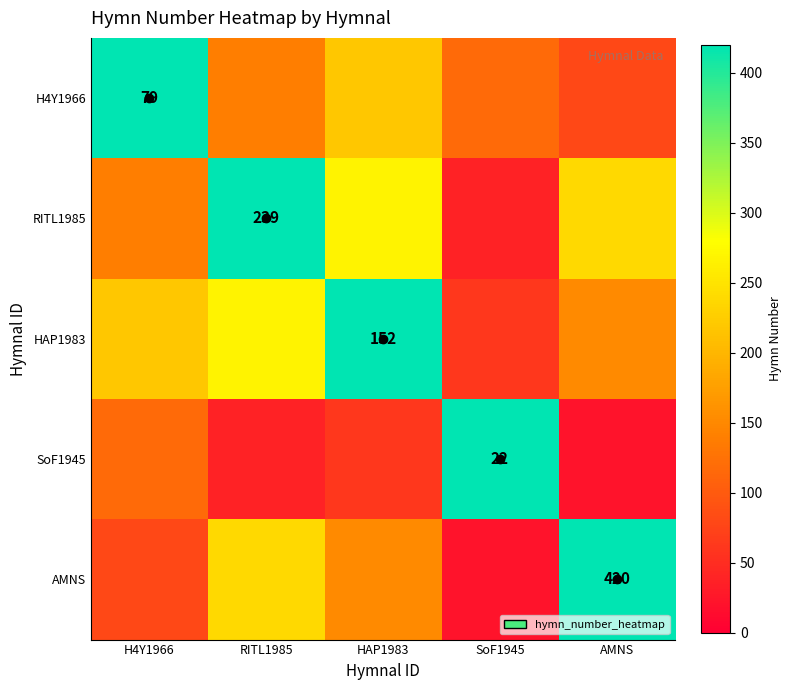

Between SoF1945 and AMNS, which is larger?

SoF1945